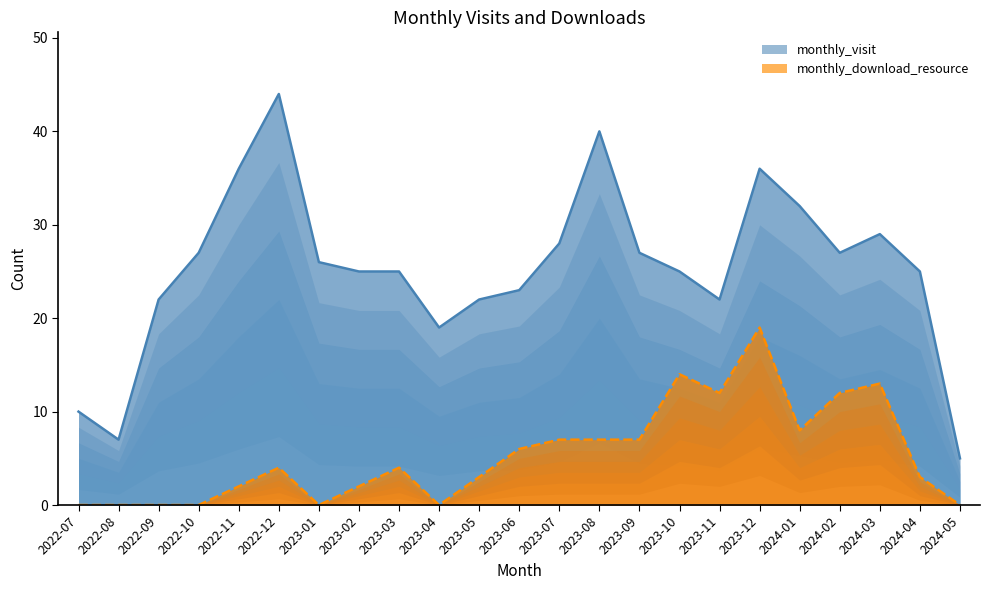

What is the value of the monthly_download_resource point at the 14th from the left?

7